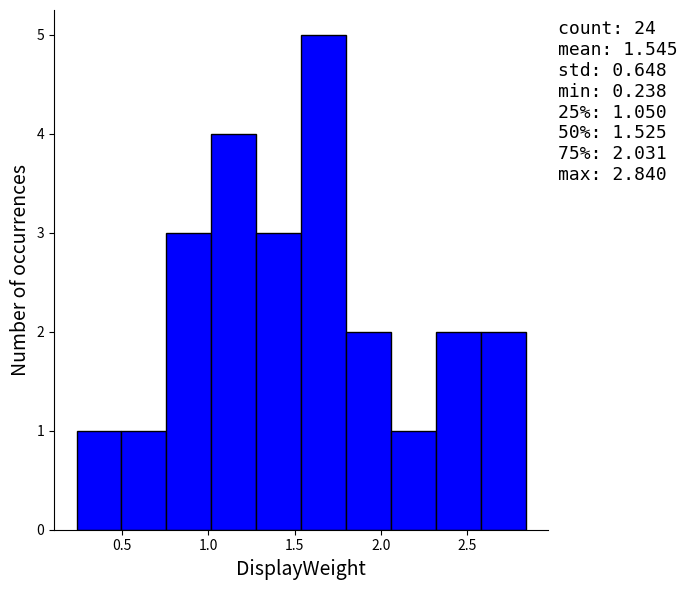

Which range on the x-axis has the tallest bar?

1.55 to 1.80